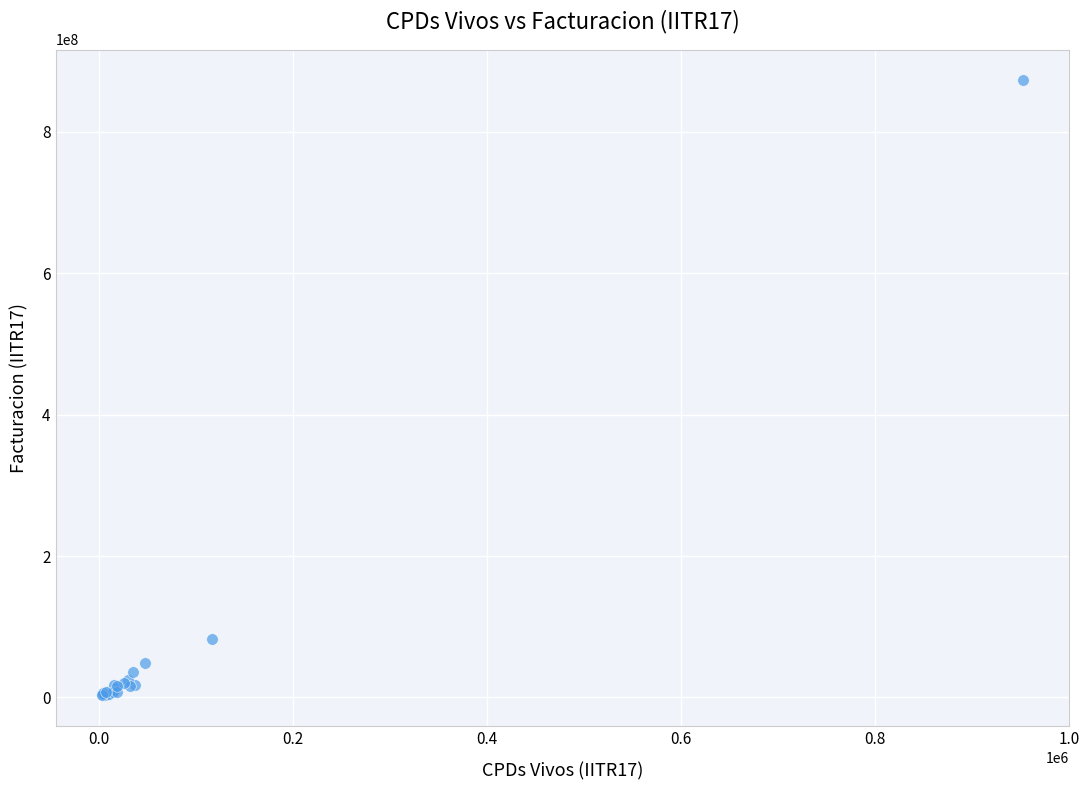

What Y value in the scatter plot is closest to 438047065?

81995985.4